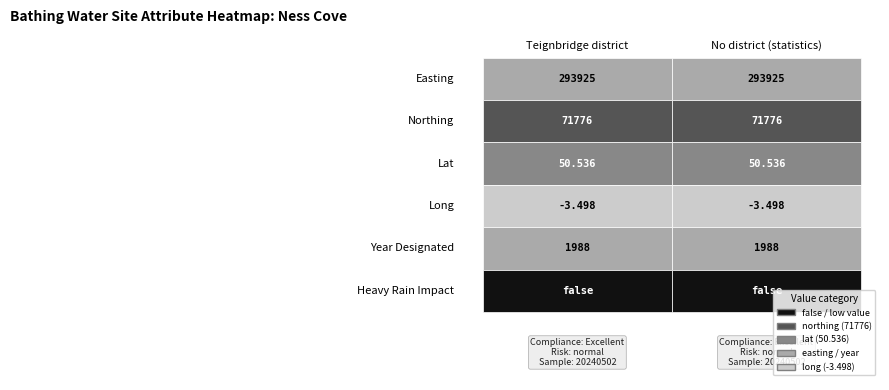

What is the difference between the Ness Cove (Teignbridge) values at 2 and 4?

1937.5